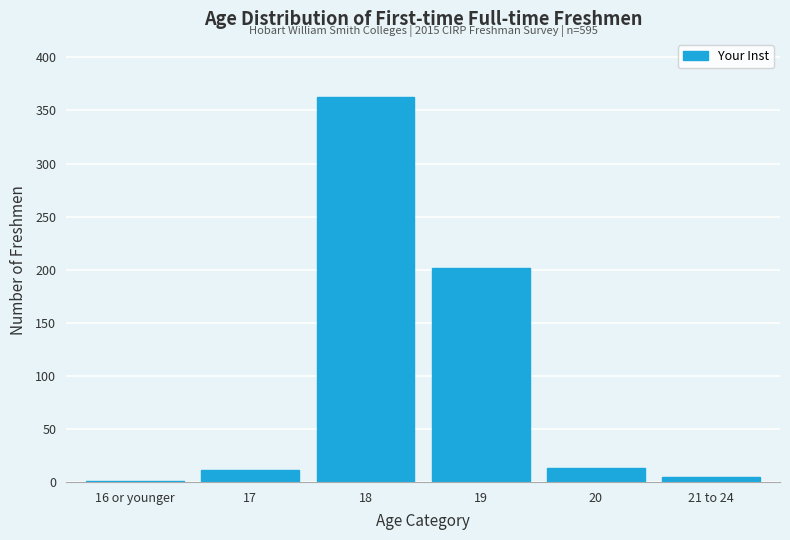

Reading left to right, what are all the values shown in this chart?

16 or younger=1	17=11	18=363	19=202	20=13	21 to 24=5